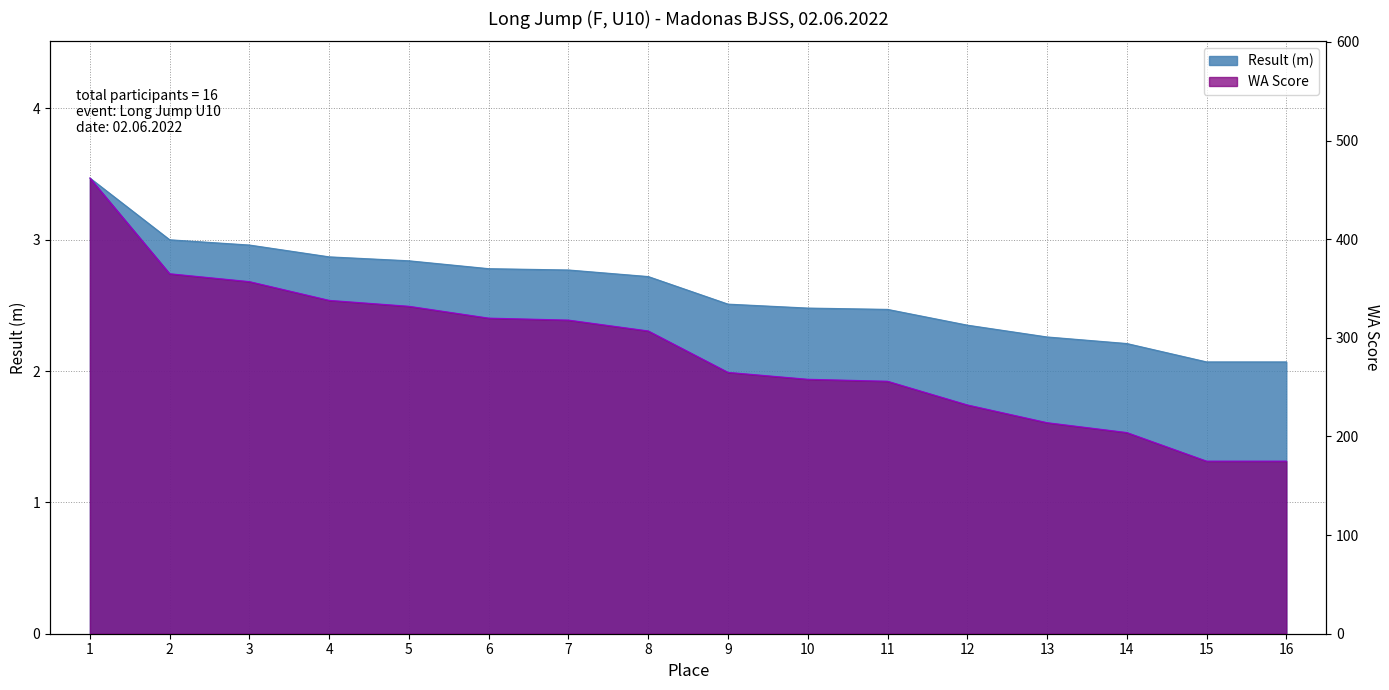

What is the minimum value shown in the chart?

2.1